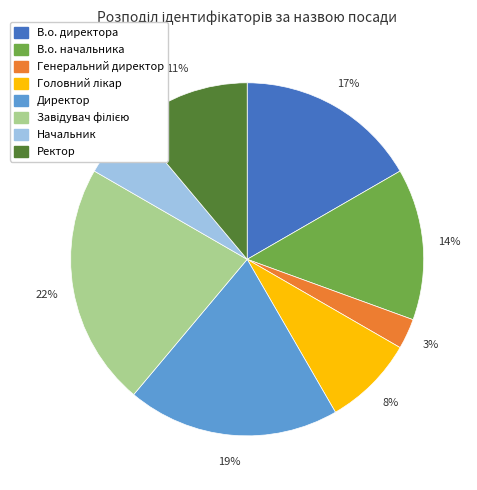

Approximately how many times larger is the value at Начальник compared to Директор?

0.3